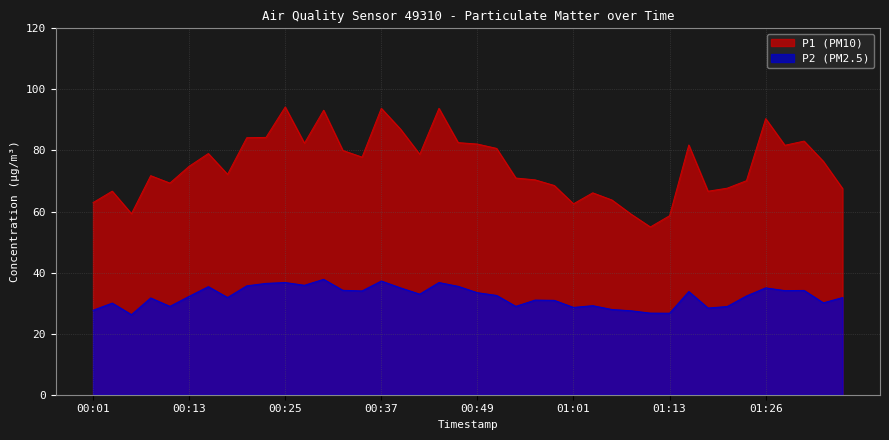

Does the chart display data point markers on the line(s)?

No